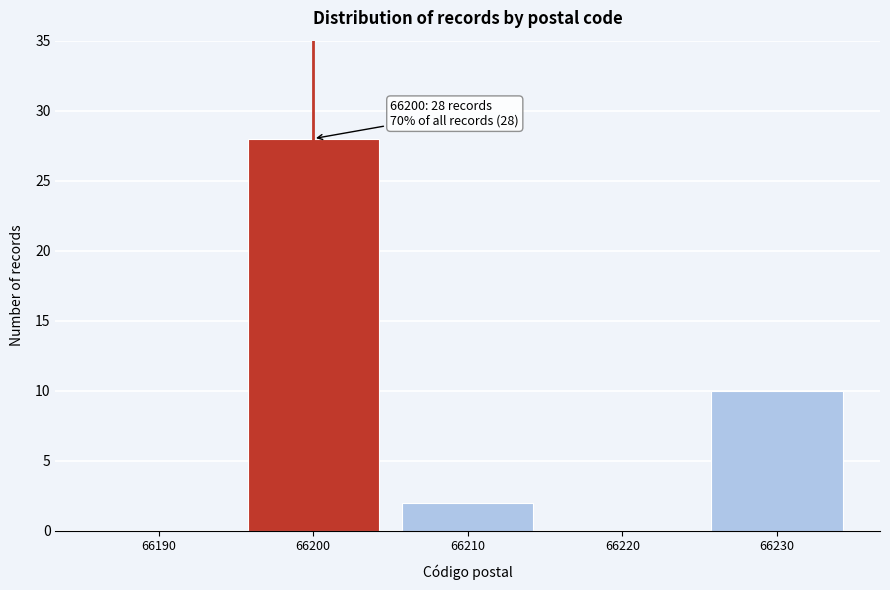

Reading left to right, what are all the values shown in this chart?

66190=0	66200=28	66210=2	66220=0	66230=10